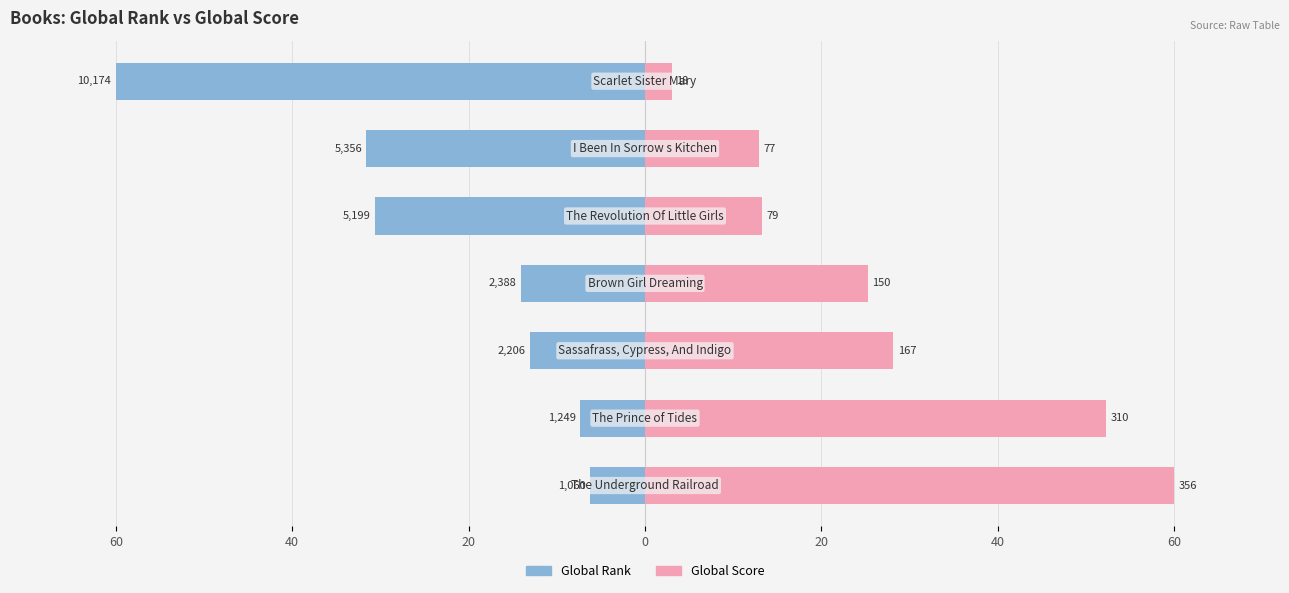

At 40, list the series in order from smallest to largest.

Global Rank, Global Score